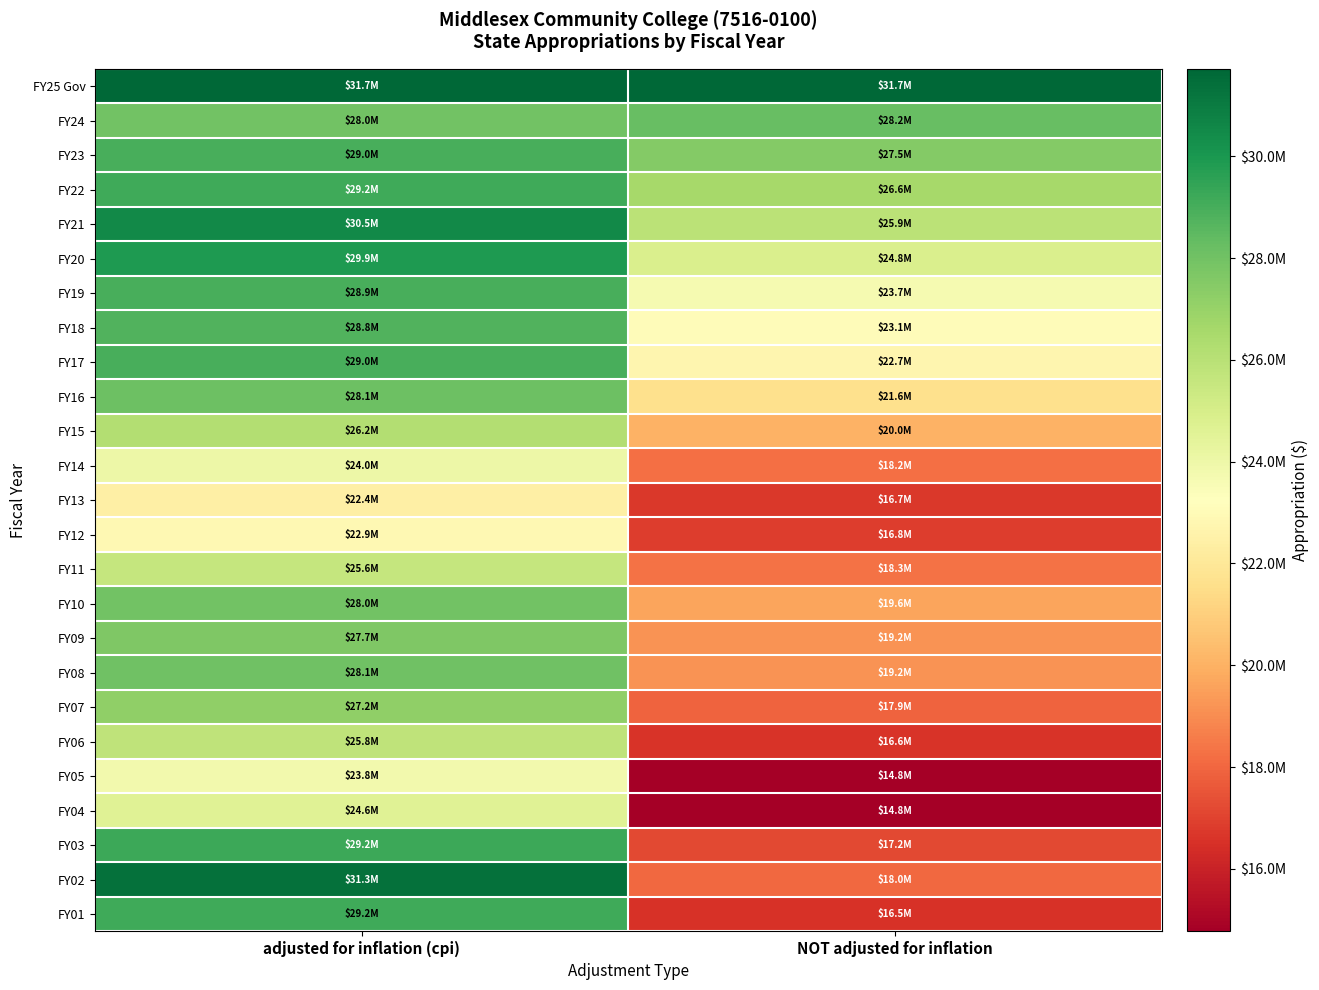

Reading left to right, list all the values displayed in this chart.

FY25 Gov: adjusted for inflation (cpi)=31719817	NOT adjusted for inflation=31719817
FY24: adjusted for inflation (cpi)=27982408	NOT adjusted for inflation=28229781
FY23: adjusted for inflation (cpi)=28985190	NOT adjusted for inflation=27521338
FY22: adjusted for inflation (cpi)=29189997	NOT adjusted for inflation=26605065
FY21: adjusted for inflation (cpi)=30500727	NOT adjusted for inflation=25941380
FY20: adjusted for inflation (cpi)=29875287	NOT adjusted for inflation=24840828
FY19: adjusted for inflation (cpi)=28941812	NOT adjusted for inflation=23690240
FY18: adjusted for inflation (cpi)=28780701	NOT adjusted for inflation=23079882
FY17: adjusted for inflation (cpi)=28967892	NOT adjusted for inflation=22720670
FY16: adjusted for inflation (cpi)=28089481	NOT adjusted for inflation=21629303
FY15: adjusted for inflation (cpi)=26162303	NOT adjusted for inflation=20012381
FY14: adjusted for inflation (cpi)=23999611	NOT adjusted for inflation=18227646
FY13: adjusted for inflation (cpi)=22395949	NOT adjusted for inflation=16749061
FY12: adjusted for inflation (cpi)=22883259	NOT adjusted for inflation=16829850
FY11: adjusted for inflation (cpi)=25589051	NOT adjusted for inflation=18282928
FY10: adjusted for inflation (cpi)=28005010	NOT adjusted for inflation=19619879
FY09: adjusted for inflation (cpi)=27672490	NOT adjusted for inflation=19197963
FY08: adjusted for inflation (cpi)=28069640	NOT adjusted for inflation=19204532
FY07: adjusted for inflation (cpi)=27202422	NOT adjusted for inflation=17945475
FY06: adjusted for inflation (cpi)=25771249	NOT adjusted for inflation=16570673
FY05: adjusted for inflation (cpi)=23835210	NOT adjusted for inflation=14767941
FY04: adjusted for inflation (cpi)=24568717	NOT adjusted for inflation=14778388
FY03: adjusted for inflation (cpi)=29247203	NOT adjusted for inflation=17212872
FY02: adjusted for inflation (cpi)=31343030	NOT adjusted for inflation=18048718
FY01: adjusted for inflation (cpi)=29163093	NOT adjusted for inflation=16501217